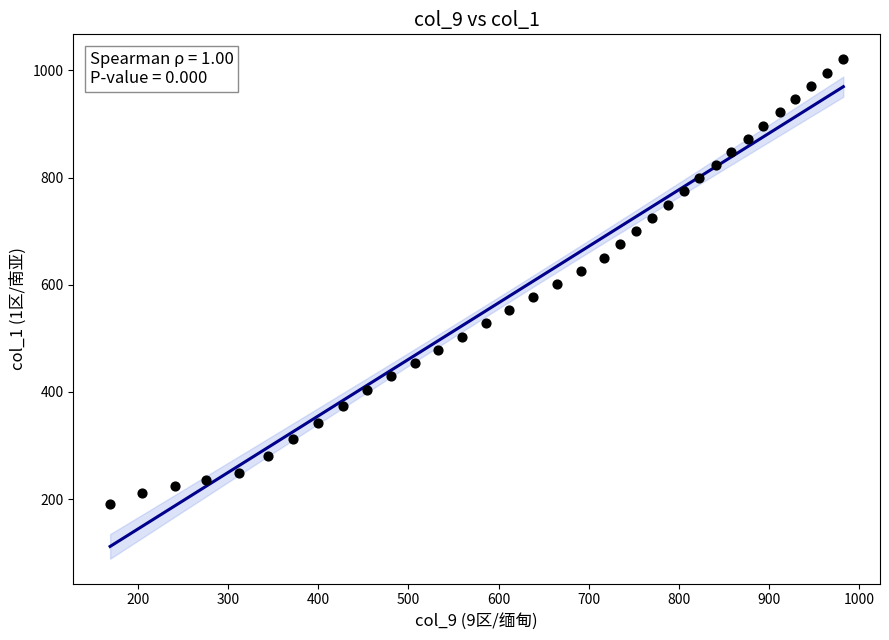

What is the range of X values (max minus min)?

813.9